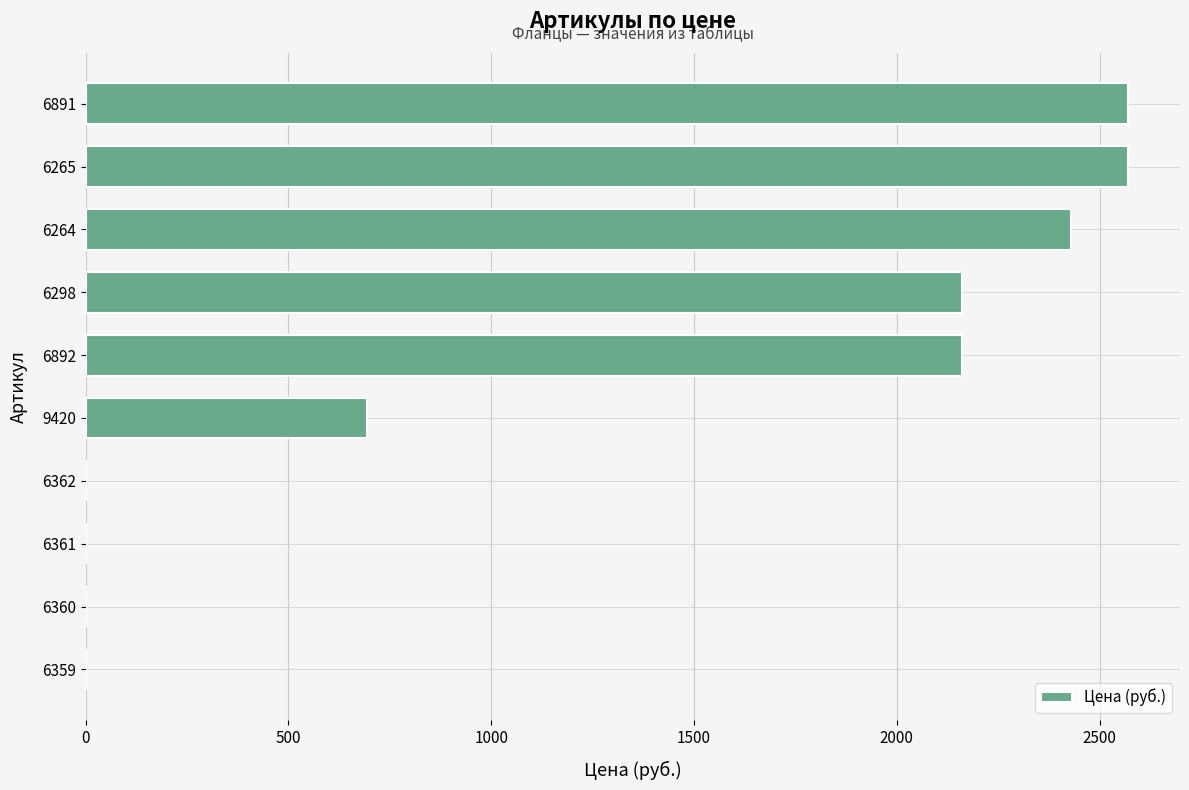

Reading top to bottom, extract all data points from this chart.

6891=2570	6265=2570	6264=2430	6298=2160	6892=2160	9420=694	6362=0	6361=0	6360=0	6359=0